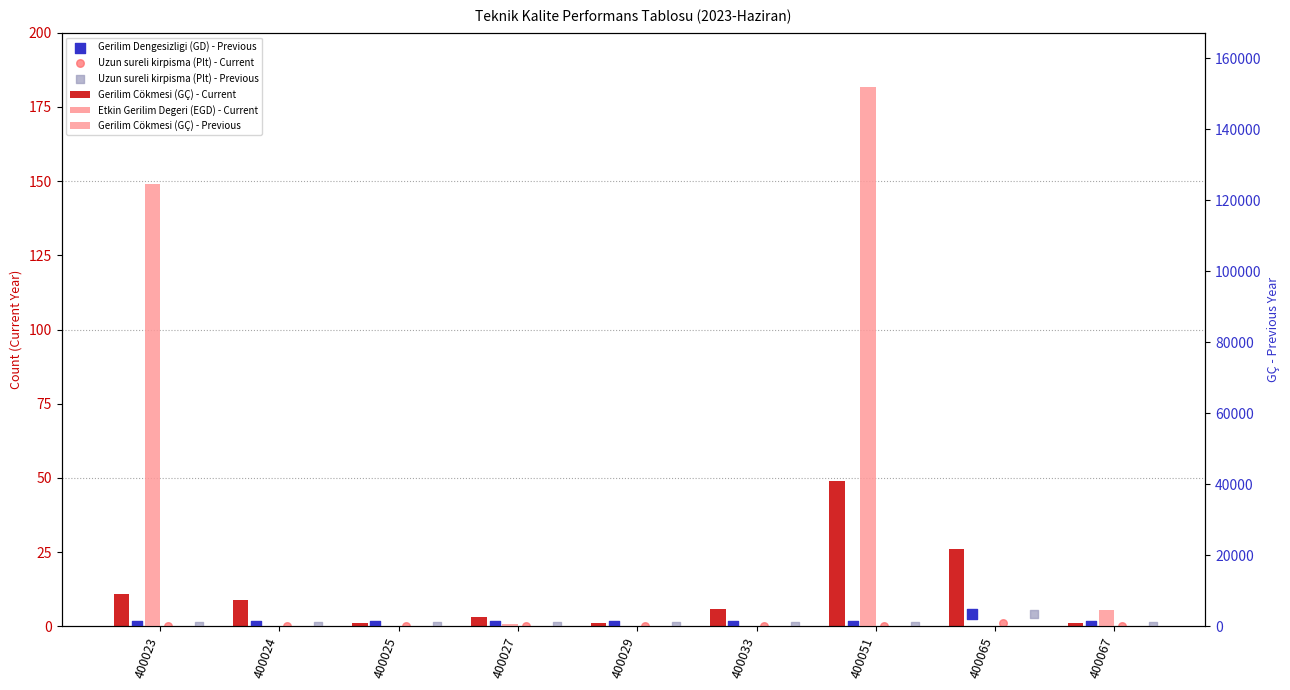

At which category is the sum across all series the highest?

400051